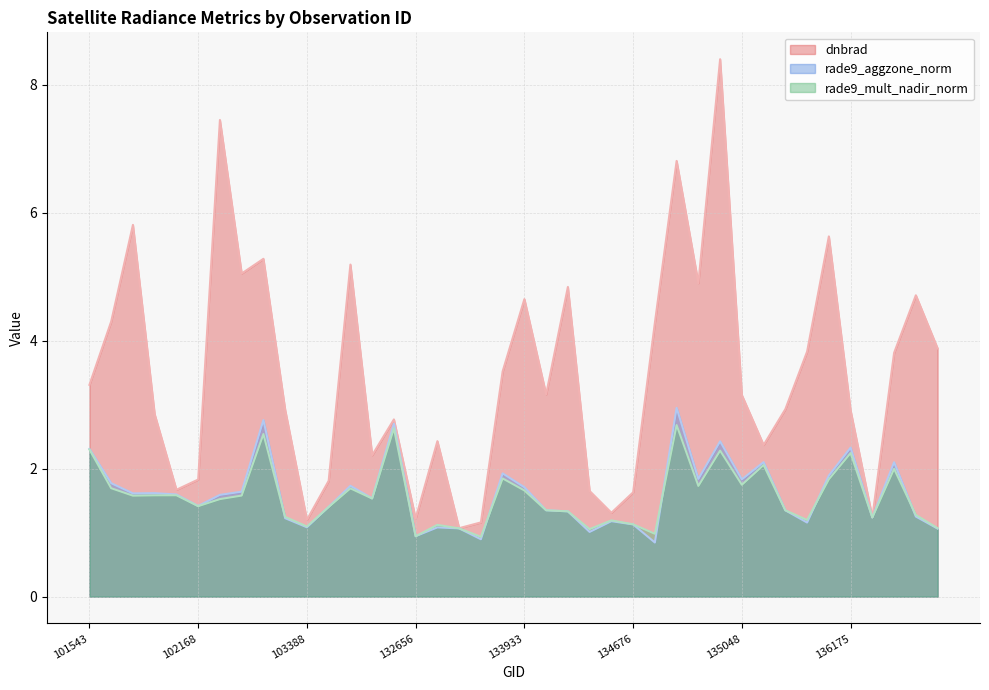

At how many categories does at least one series exceed 2?

29